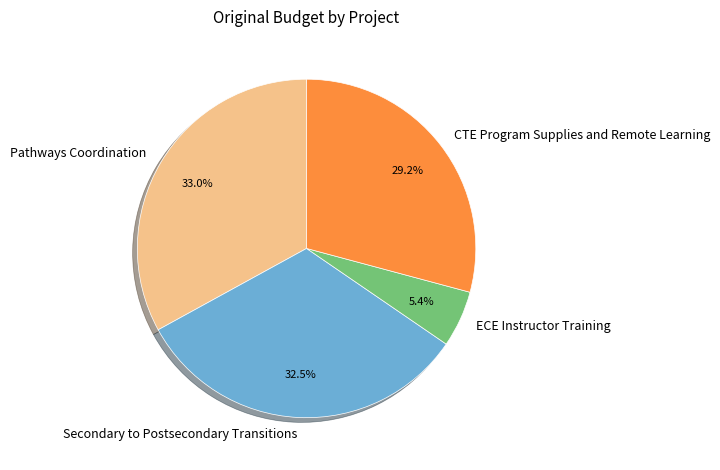

True or false: ECE Instructor Training accounts for 5% of the total.

True